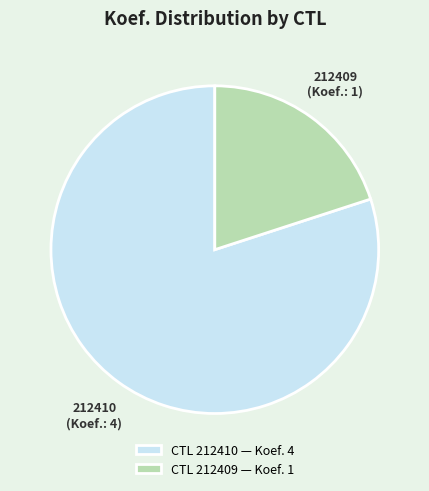

Combined, do 212410 and 212409 account for over 50%?

Yes